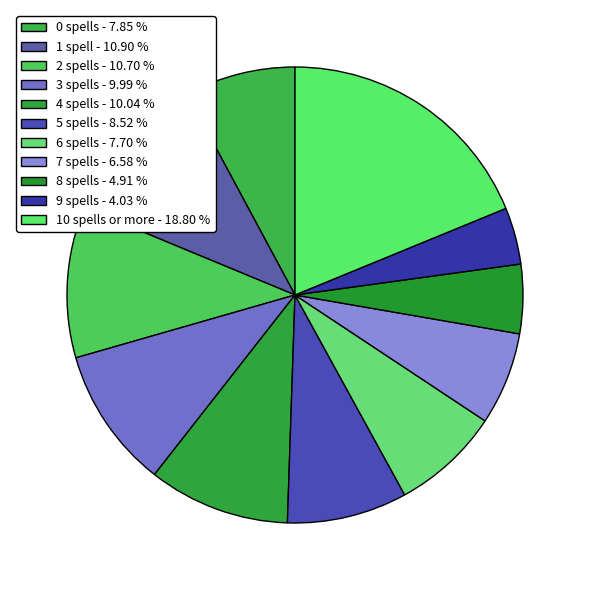

To the nearest percent, what is the difference between the largest and smallest slice percentages?

15%